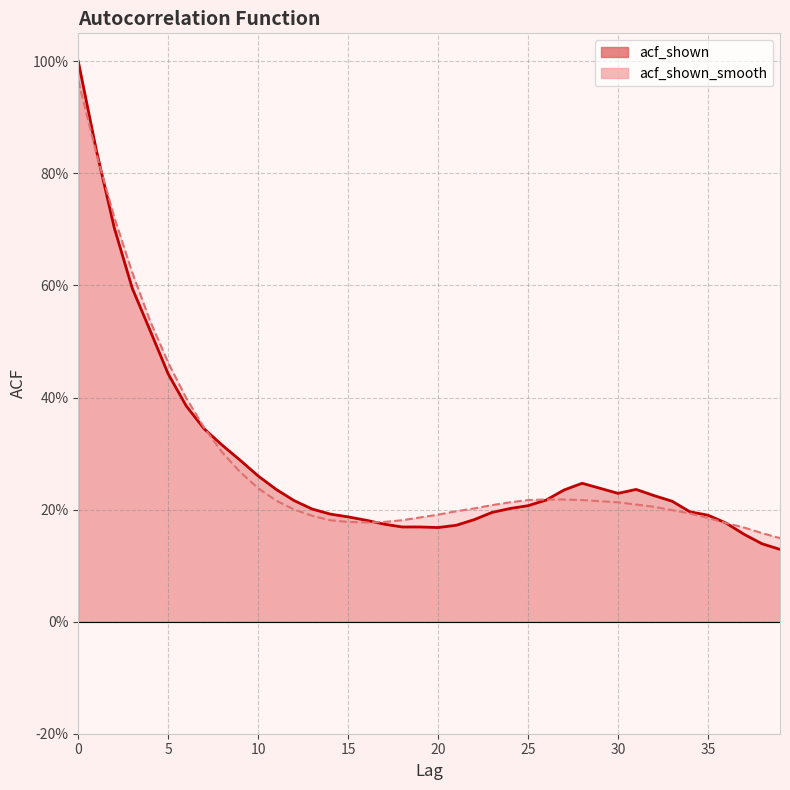

How many categories are shown in the chart?

40